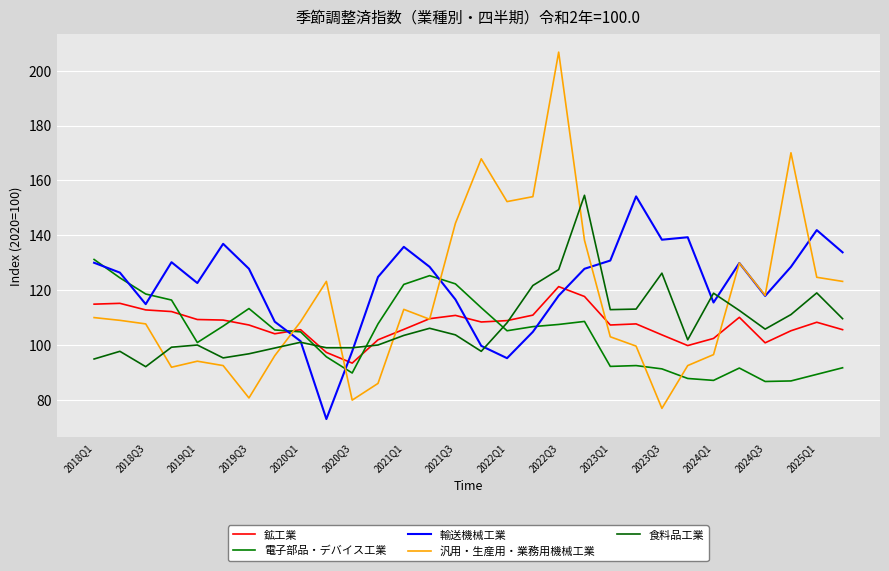

Is this an area chart (filled region under the line)?

No